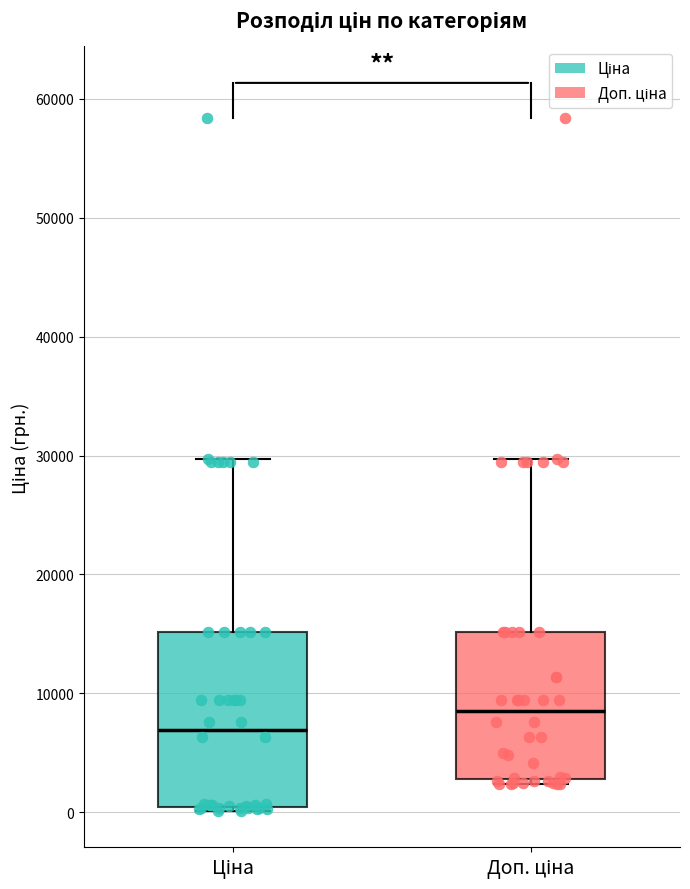

Comparing the boxes themselves (not the whiskers), which one is the tallest?

Ціна